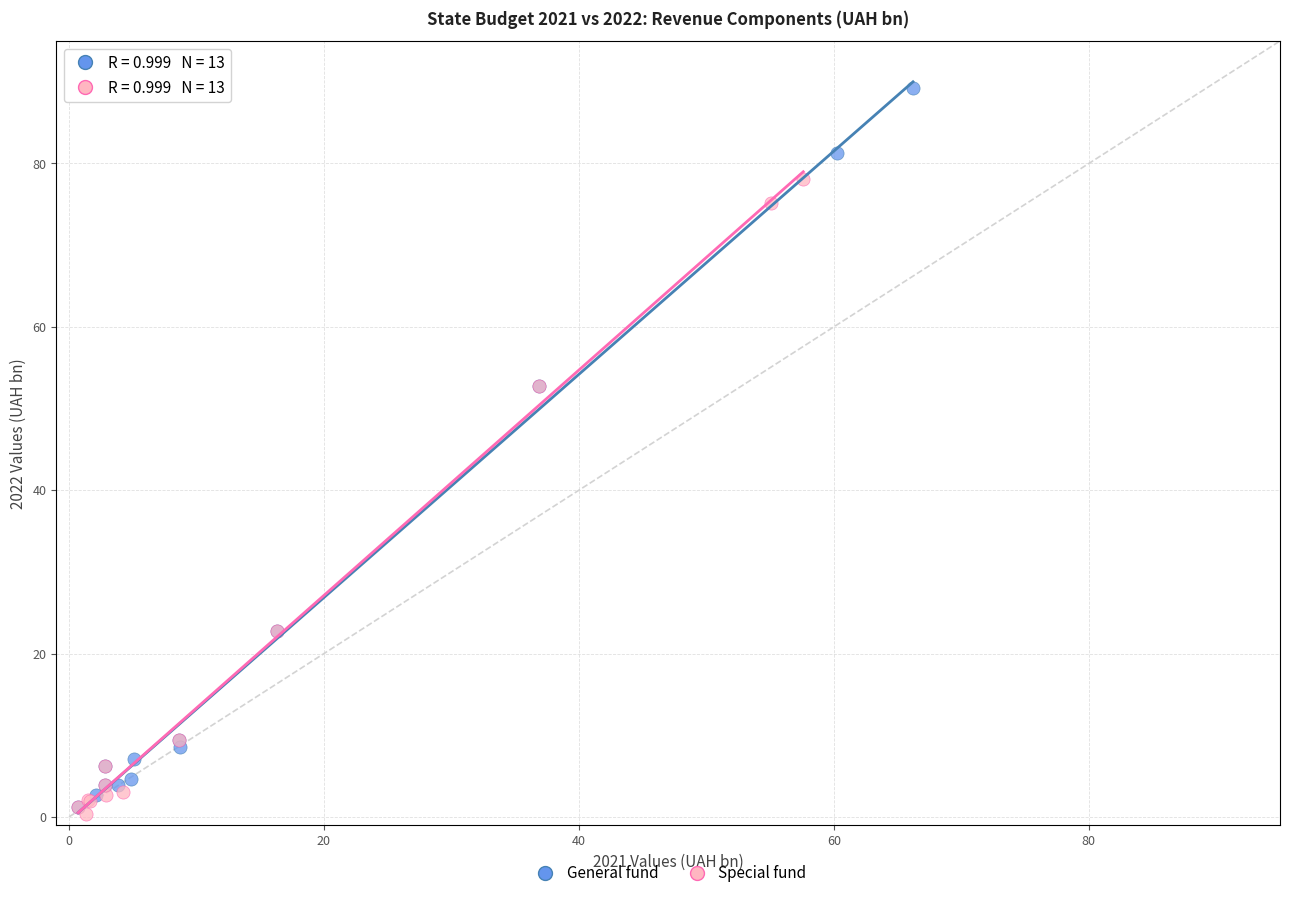

Which series contains the highest Y value?

General fund